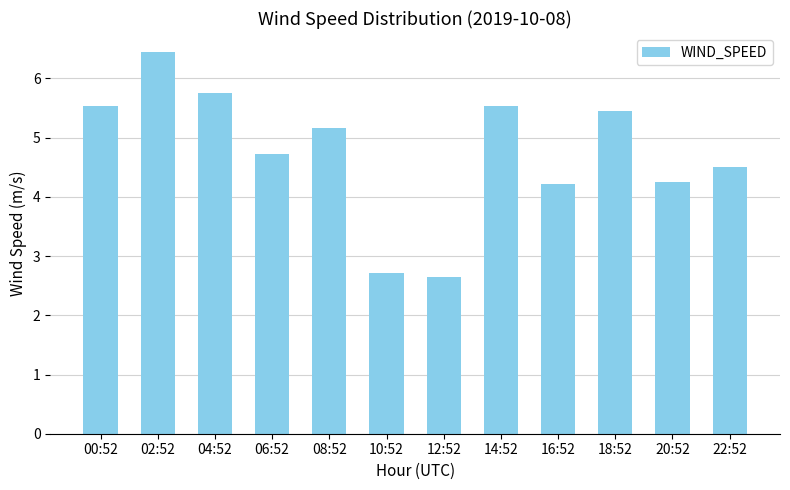

The value at 10:52 is 3.7. True or false?

False